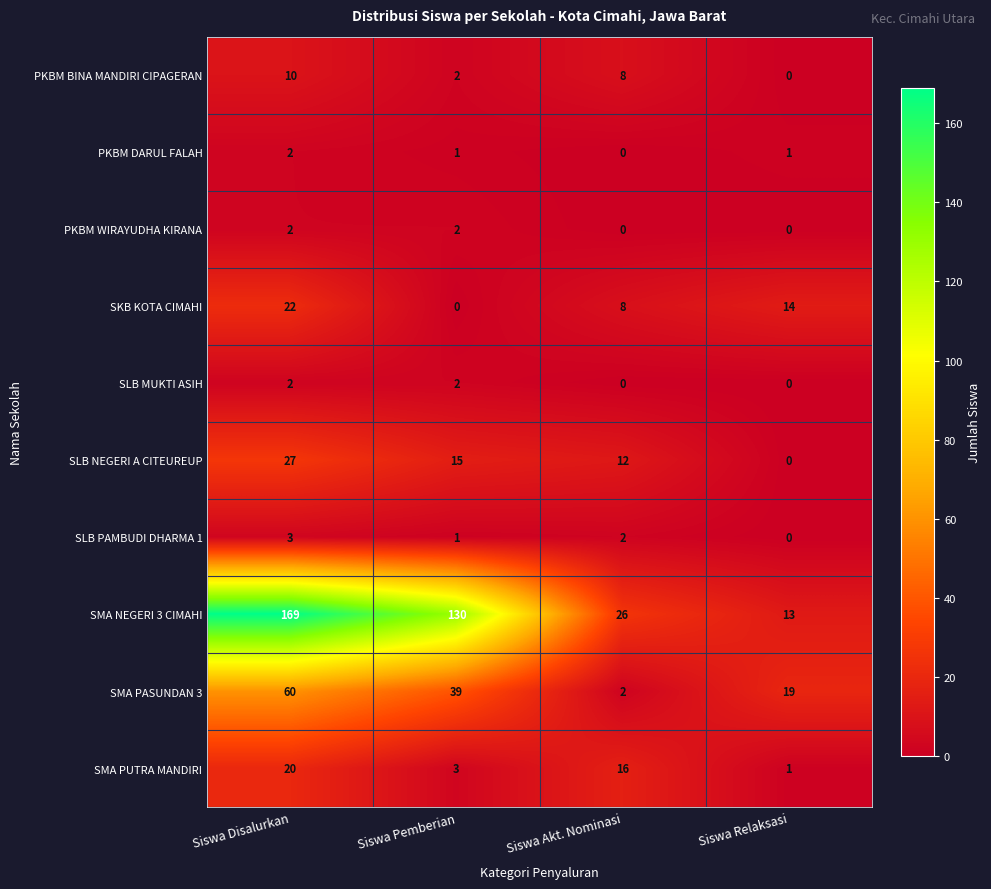

What is the sum of the PKBM BINA MANDIRI CIPAGERAN values at Siswa Disalurkan and Siswa Pemberian?

12